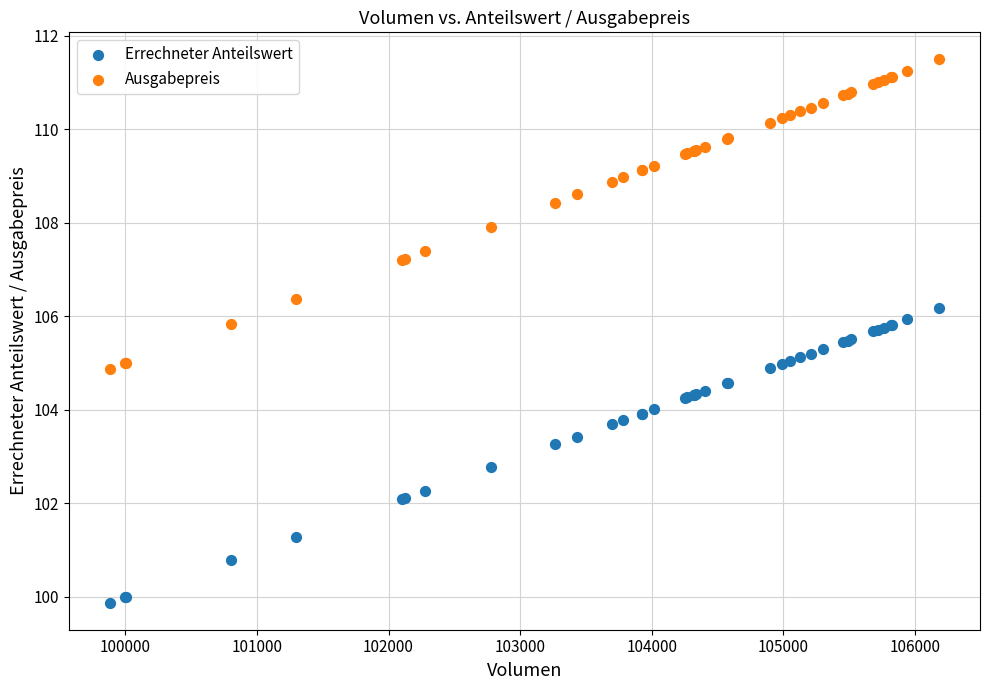

What are all the series names shown in the legend?

Errechneter Anteilswert, Ausgabepreis